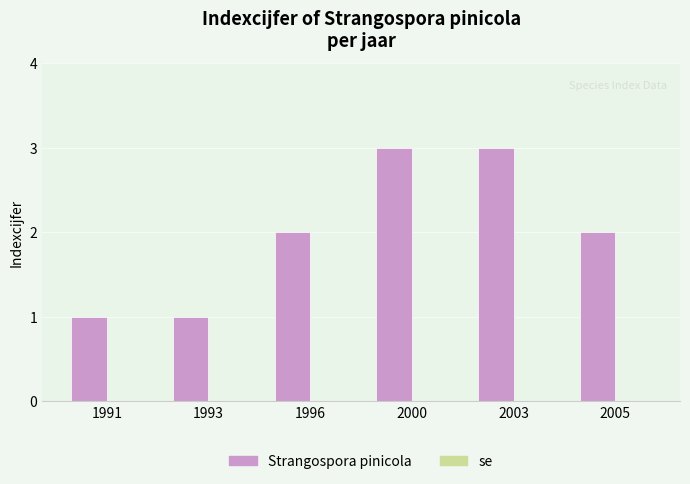

Reading left to right, extract all data points from this chart.

1991=1	1993=1	1996=2	2000=3	2003=3	2005=2